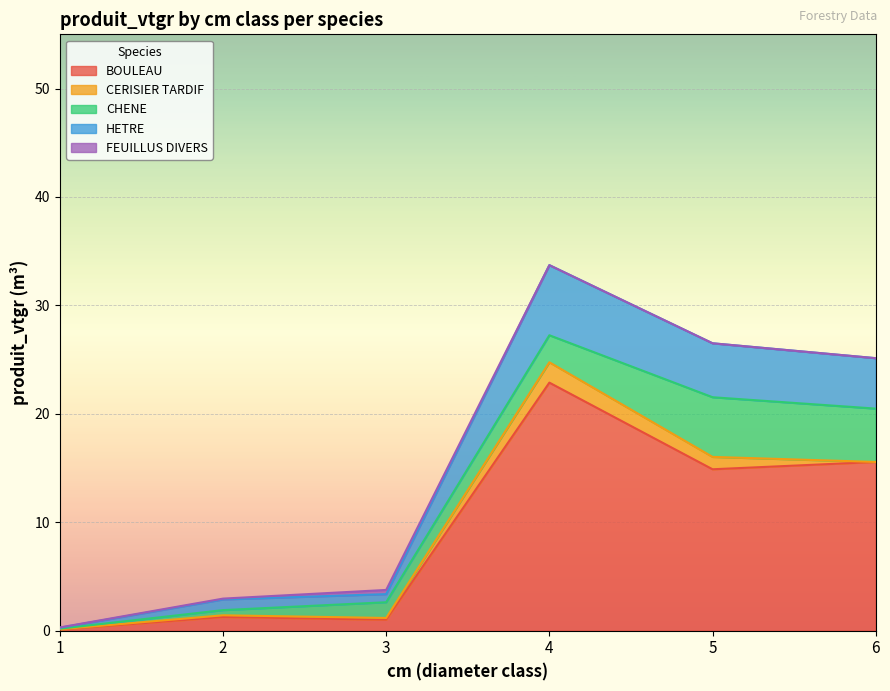

The HETRE series shows 0.7 at 3. True or false?

True